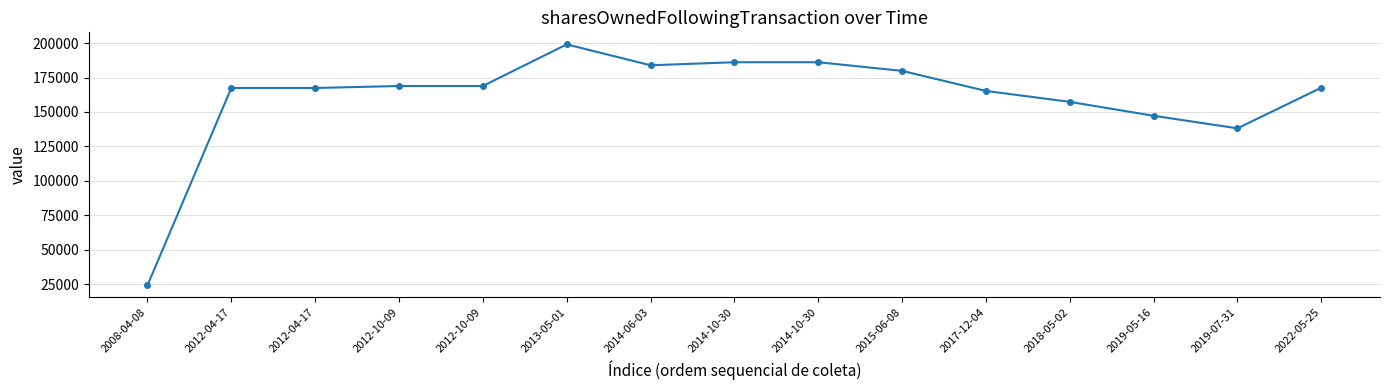

Reading left to right, extract all data points from this chart.

2008-04-08=24279	2012-04-17=167397	2012-04-17=167397	2012-10-09=168833	2012-10-09=168833	2013-05-01=199029	2014-06-03=183863	2014-10-30=186082	2014-10-30=186082	2015-06-08=179821	2017-12-04=165255	2018-05-02=157337	2019-05-16=147233	2019-07-31=138147	2022-05-25=167602